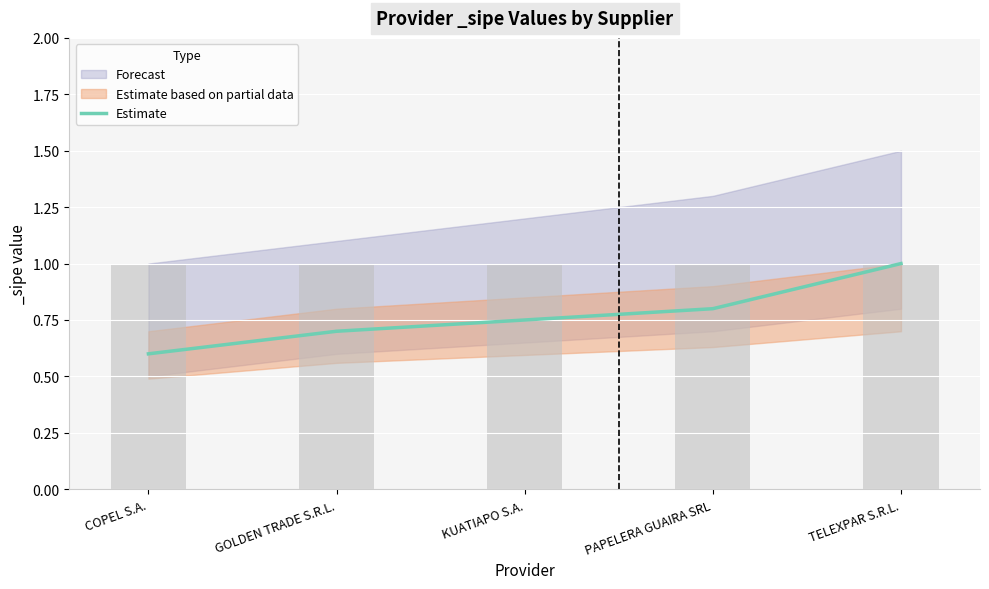

Are the bars grouped side by side (vs. stacked)?

No